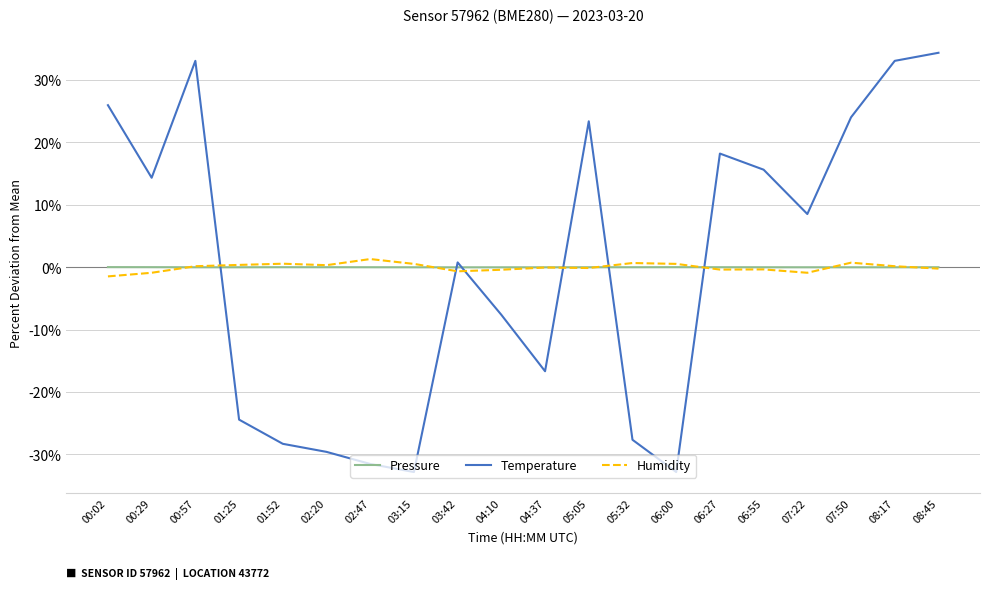

Which series has the largest range (max minus min)?

Temperature